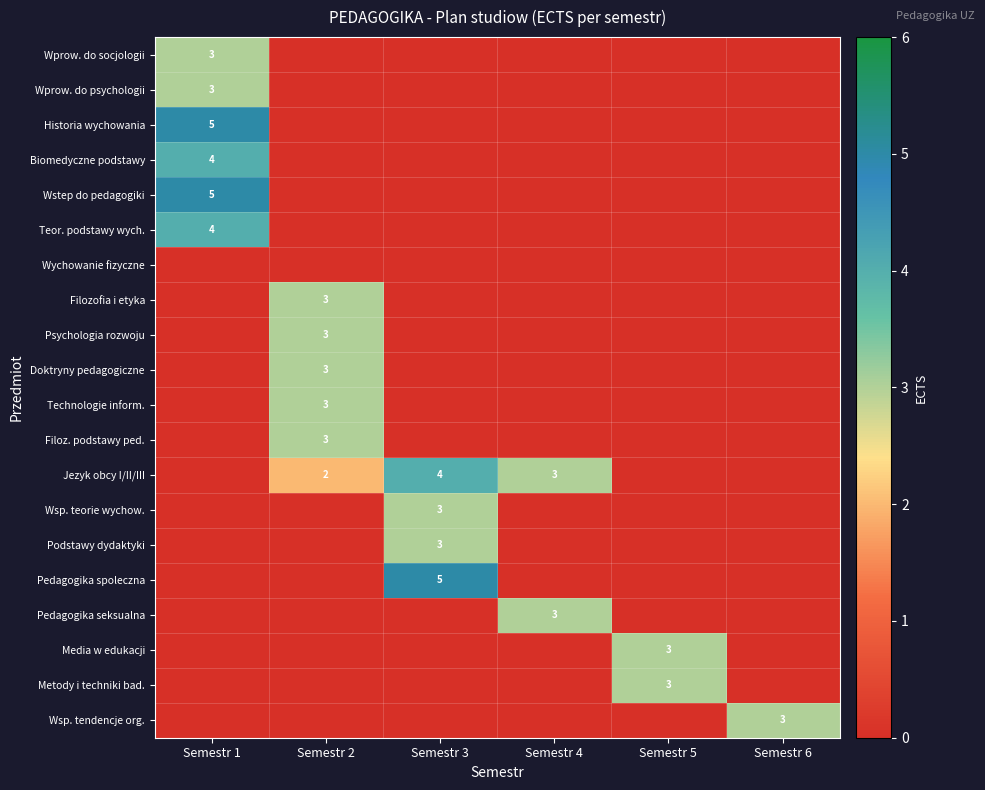

The Media w edukacji series shows 3 at Semestr 5. True or false?

True